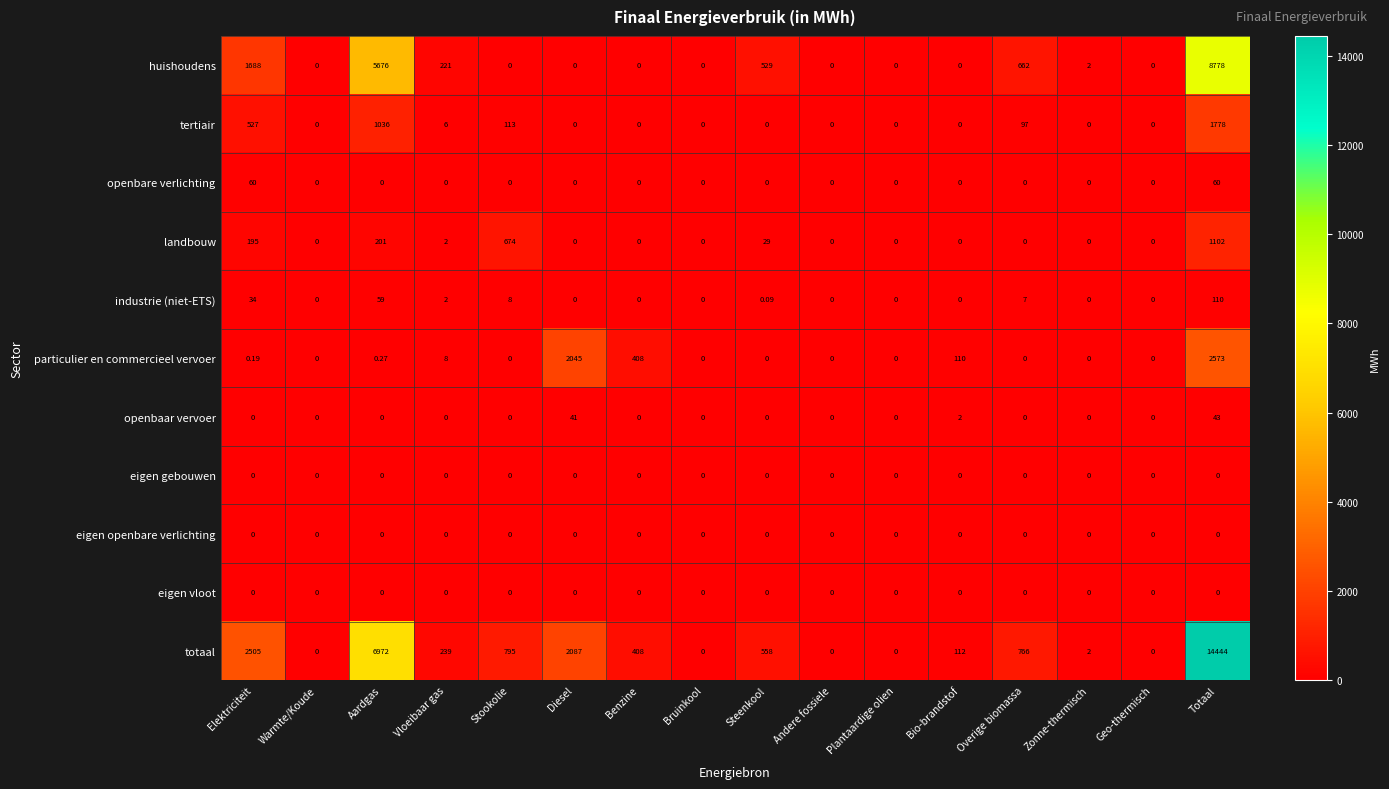

At which label is huishoudens closest to 4389?

Aardgas